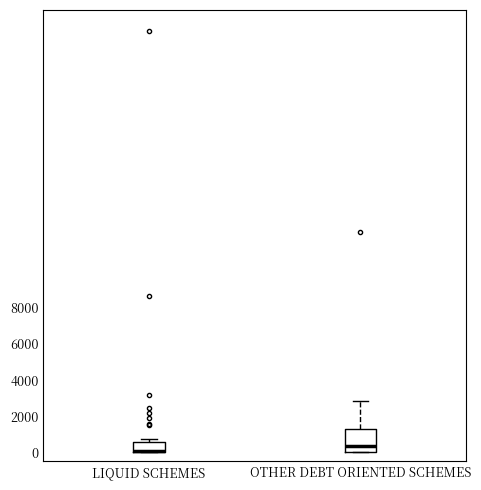

Reading left to right, read every box against the y-axis: the position of its median line, the range the box covers, and the ends of its whiskers. The values are not printed on the chart, so give them approximately, as read against the axis.

LIQUID SCHEMES: median 0 (drawn on the box's lower edge), box 0 to 600, whiskers 0 to 800
OTHER DEBT ORIENTED SCHEMES: median 400, box 0 to 1200, whiskers 0 to 2800